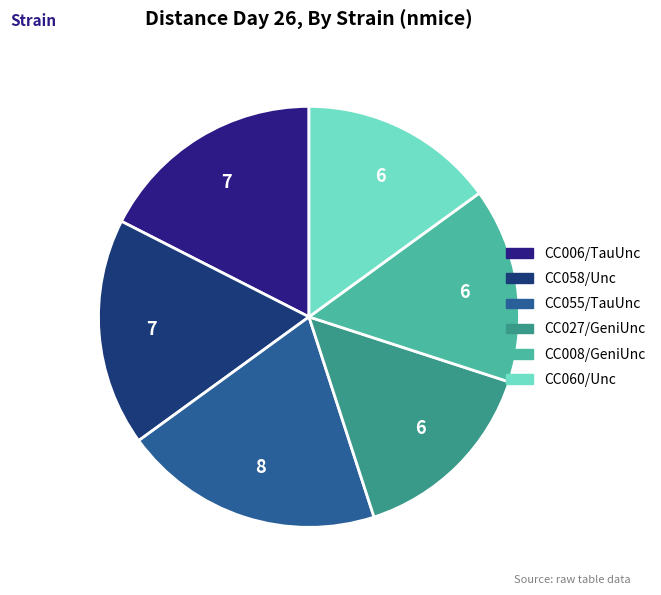

How many segments does this pie chart have?

6